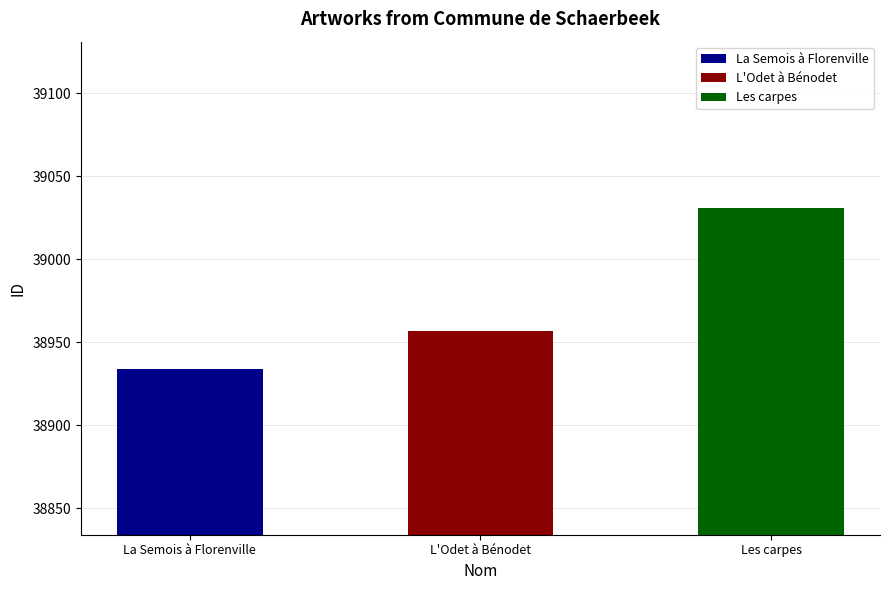

Is it true that the value at Les carpes is 39031?

True